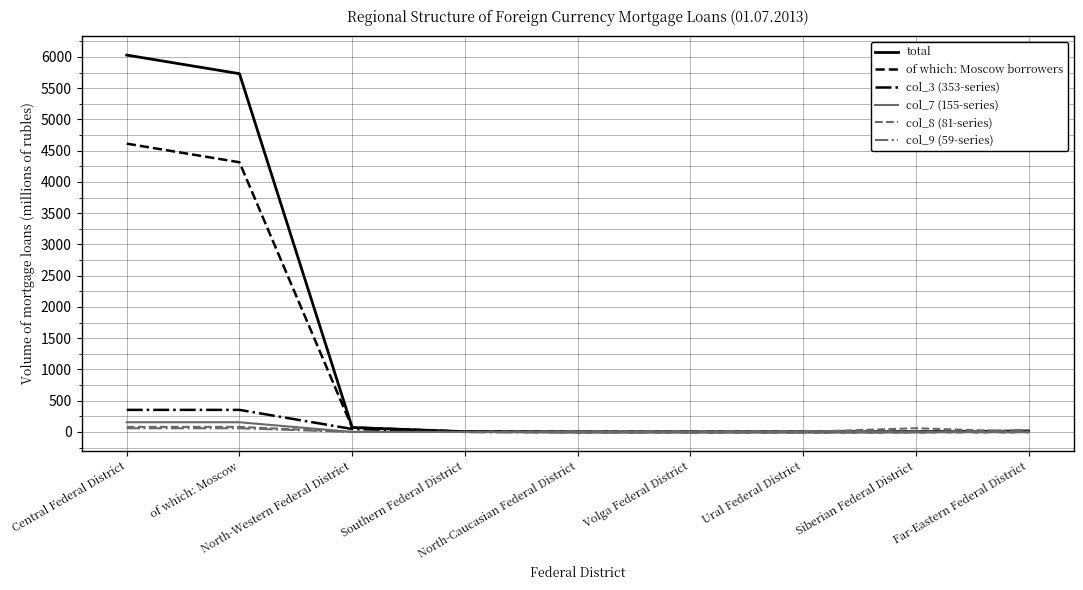

Which series has the largest range (max minus min)?

total